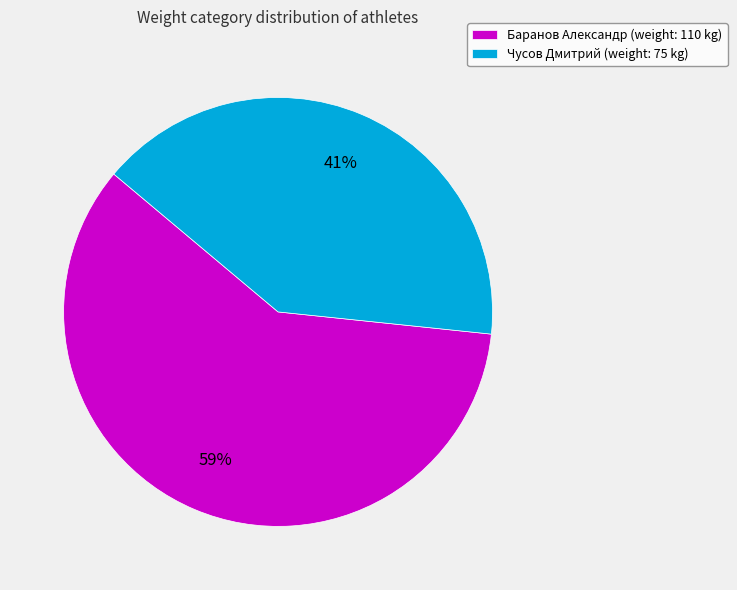

To the nearest percent, what is the combined percentage of Баранов Александр (weight: 110 kg) and Чусов Дмитрий (weight: 75 kg)?

100%